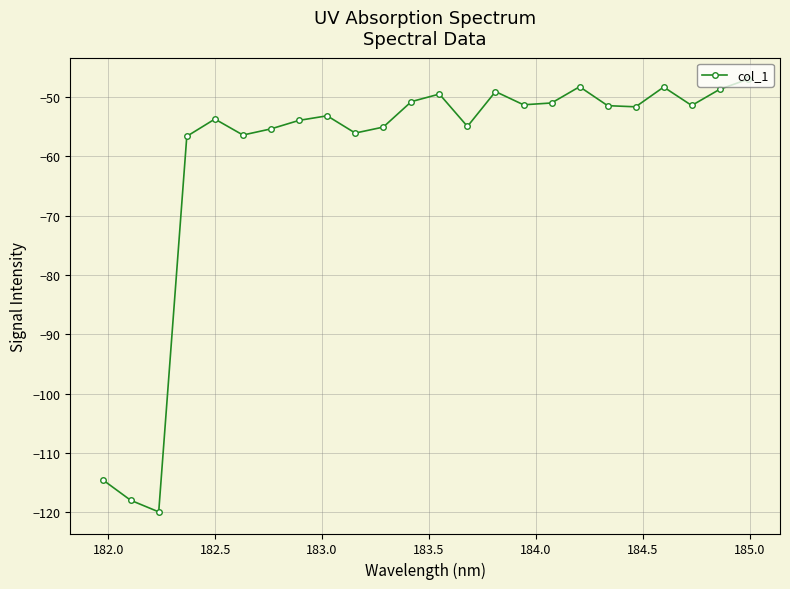

True or false: the data has more than 0 interior local peaks.

True